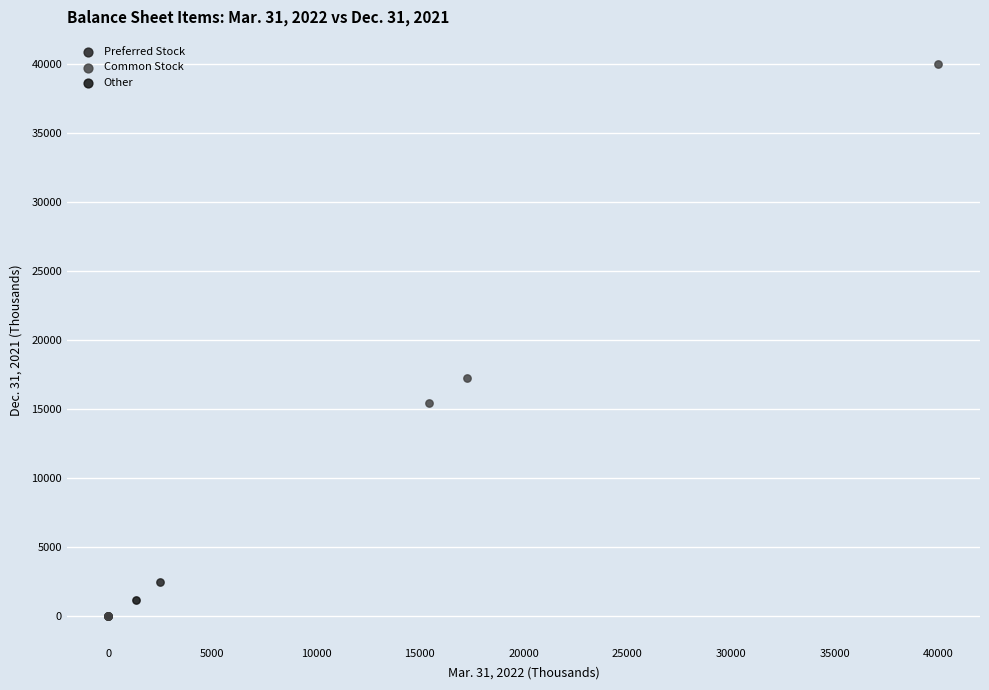

What are all the series names shown in the legend?

Preferred Stock, Common Stock, Other